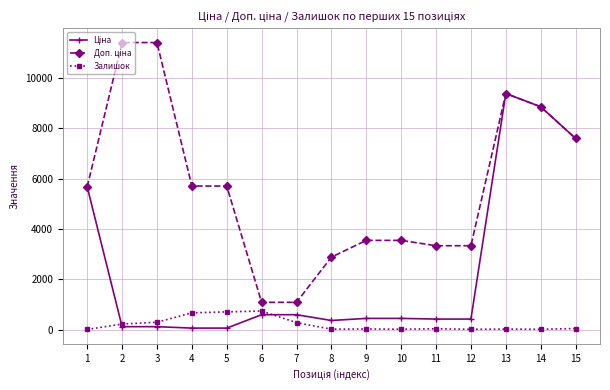

How many lines are shown in the chart?

3